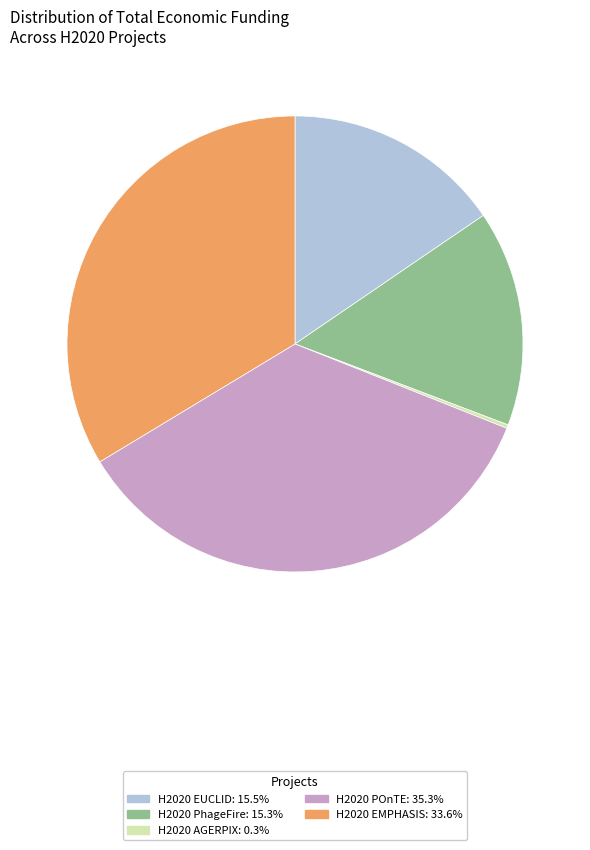

Does any single category account for the majority?

No